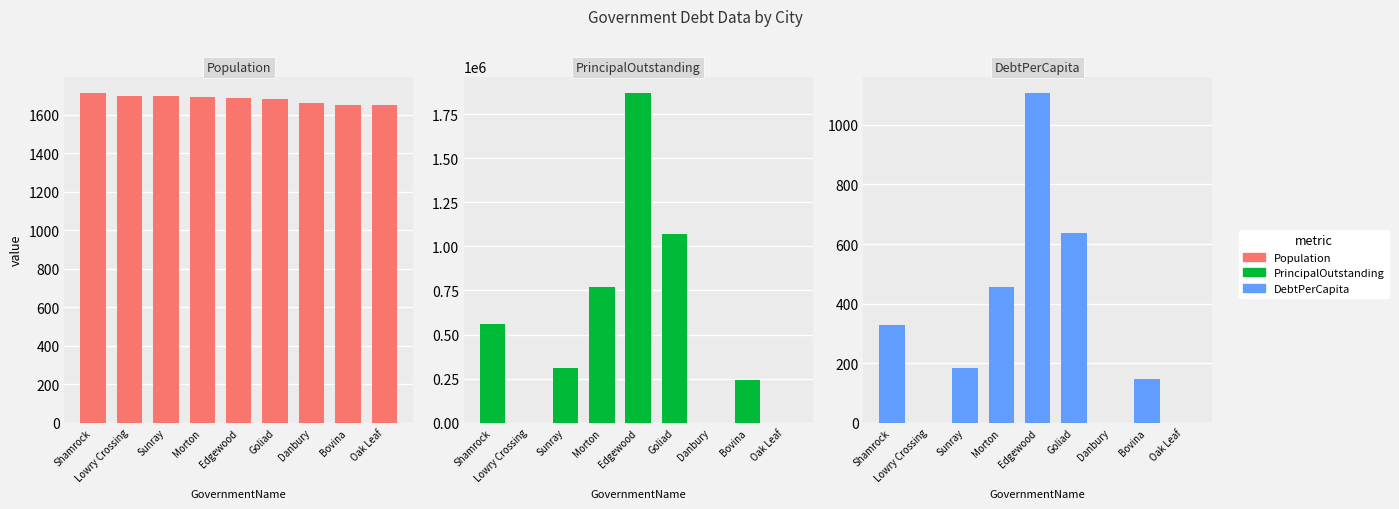

Reading left to right, extract all data points from this chart.

Population: Shamrock=1713.0	Lowry Crossing=1699.0	Sunray=1697.0	Morton=1694.0	Edgewood=1689.0	Goliad=1683.0	Danbury=1662.0	Bovina=1652.0	Oak Leaf=1651.0
PrincipalOutstanding: Shamrock=562000.0	Lowry Crossing=0.0	Sunray=311000.0	Morton=770000.0	Edgewood=1870000.0	Goliad=1071312.0	Danbury=0.0	Bovina=244000.0	Oak Leaf=0.0
DebtPerCapita: Shamrock=328.1	Lowry Crossing=0.0	Sunray=183.3	Morton=454.5	Edgewood=1107.2	Goliad=636.5	Danbury=0.0	Bovina=147.7	Oak Leaf=0.0